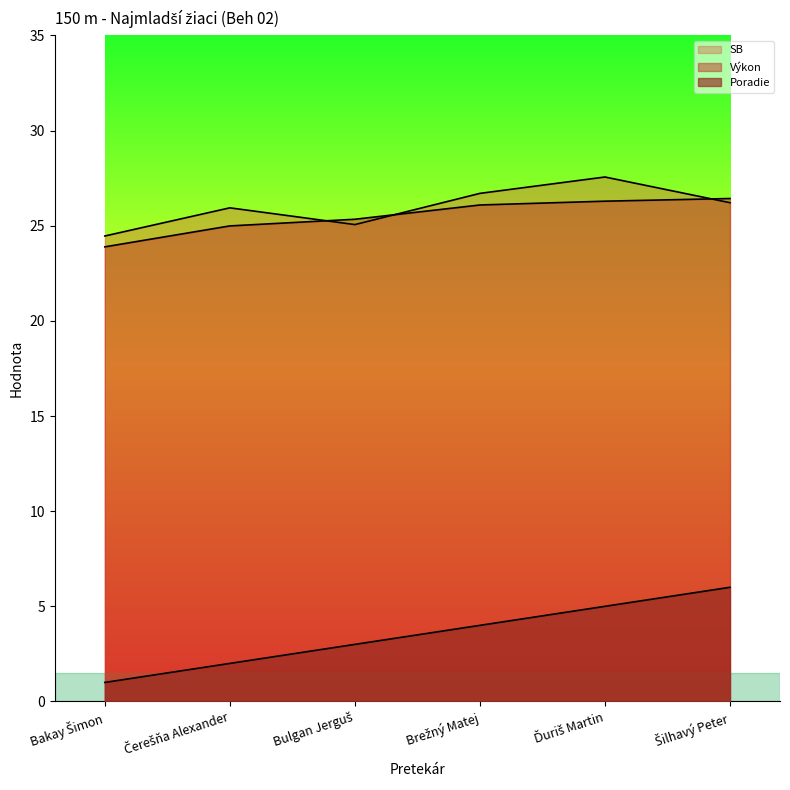

The value of Výkon at Čerešňa Alexander is 33.4. True or false?

False